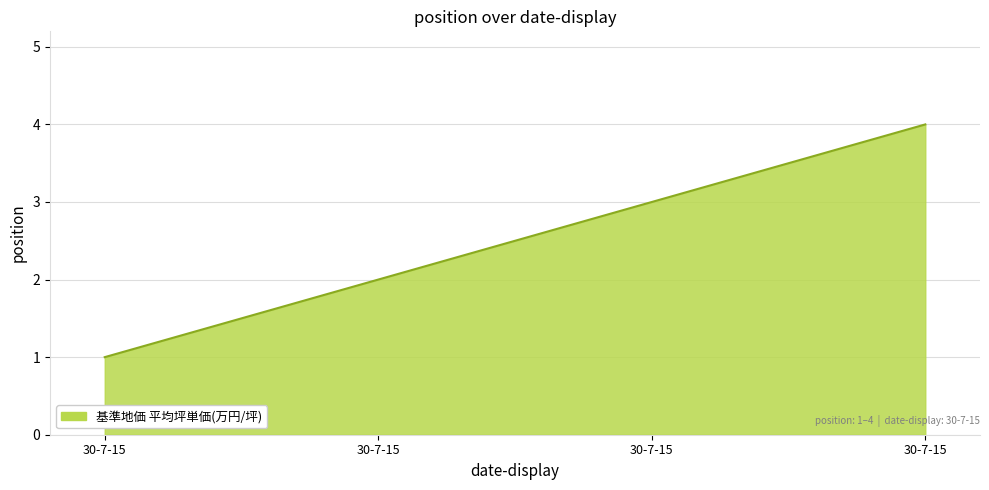

Rank the categories by value from highest to lowest.

30-7-15, 30-7-15, 30-7-15, 30-7-15